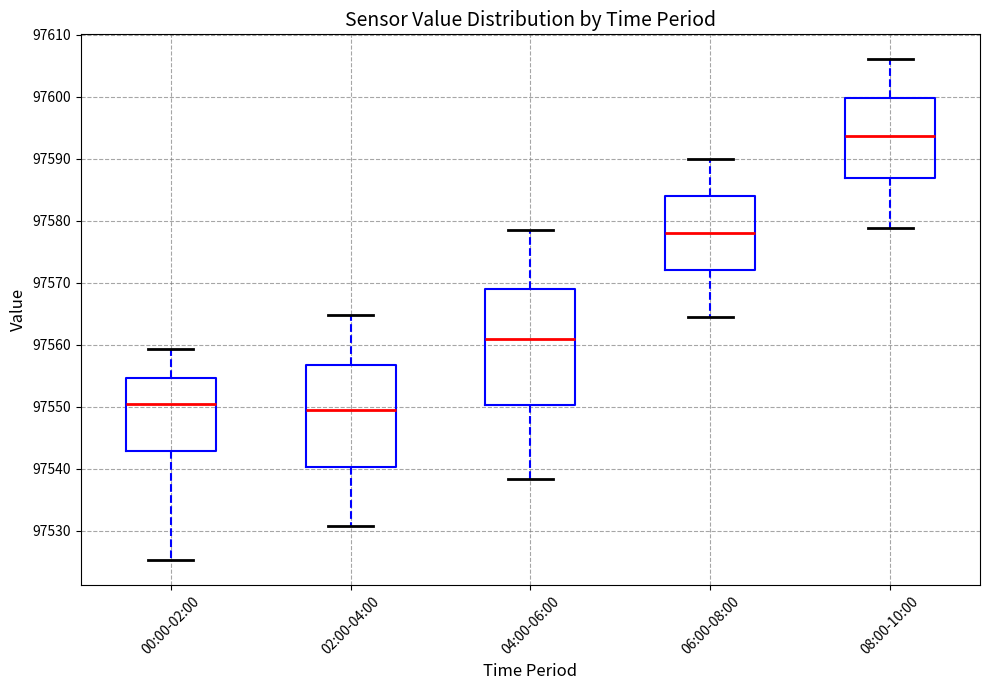

Reading left to right, read every box against the y-axis: the position of its median line, the range the box covers, and the ends of its whiskers. The values are not printed on the chart, so give them approximately, as read against the axis.

00:00-02:00: median 97550, box 97543 to 97555, whiskers 97525 to 97559
02:00-04:00: median 97549, box 97540 to 97557, whiskers 97531 to 97565
04:00-06:00: median 97561, box 97550 to 97569, whiskers 97538 to 97578
06:00-08:00: median 97578, box 97572 to 97584, whiskers 97565 to 97590
08:00-10:00: median 97594, box 97587 to 97600, whiskers 97579 to 97606